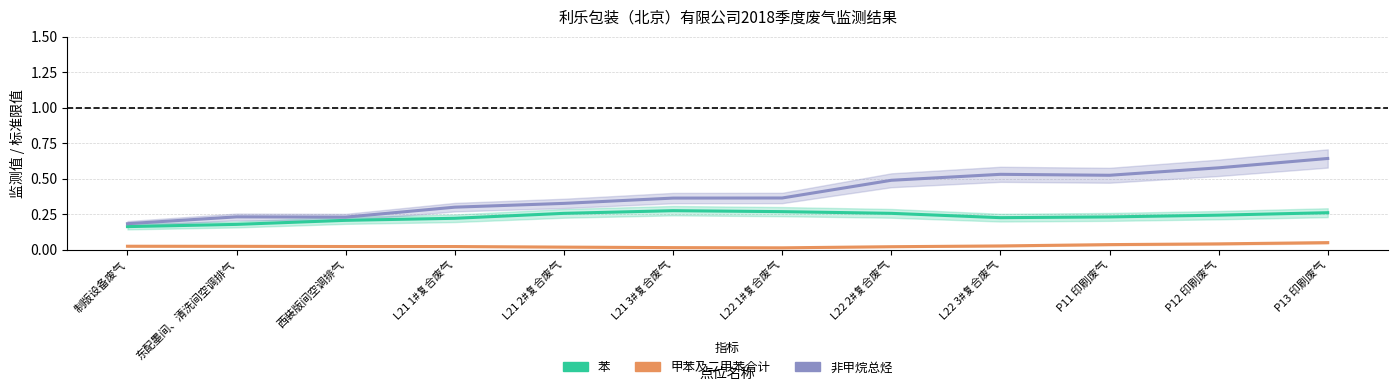

Does the chart have visible grid lines?

Yes